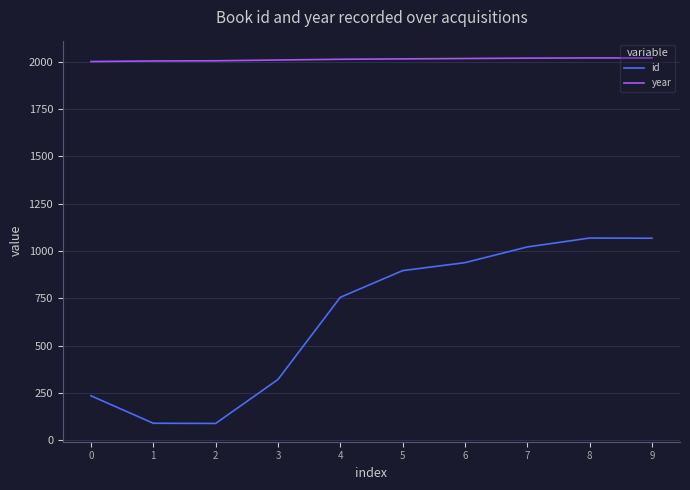

The year series shows 1213 at 2. True or false?

False